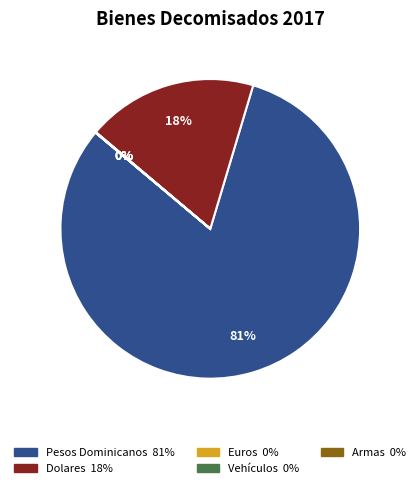

Which has a higher value, Pesos Dominicanos or Dolares?

Pesos Dominicanos